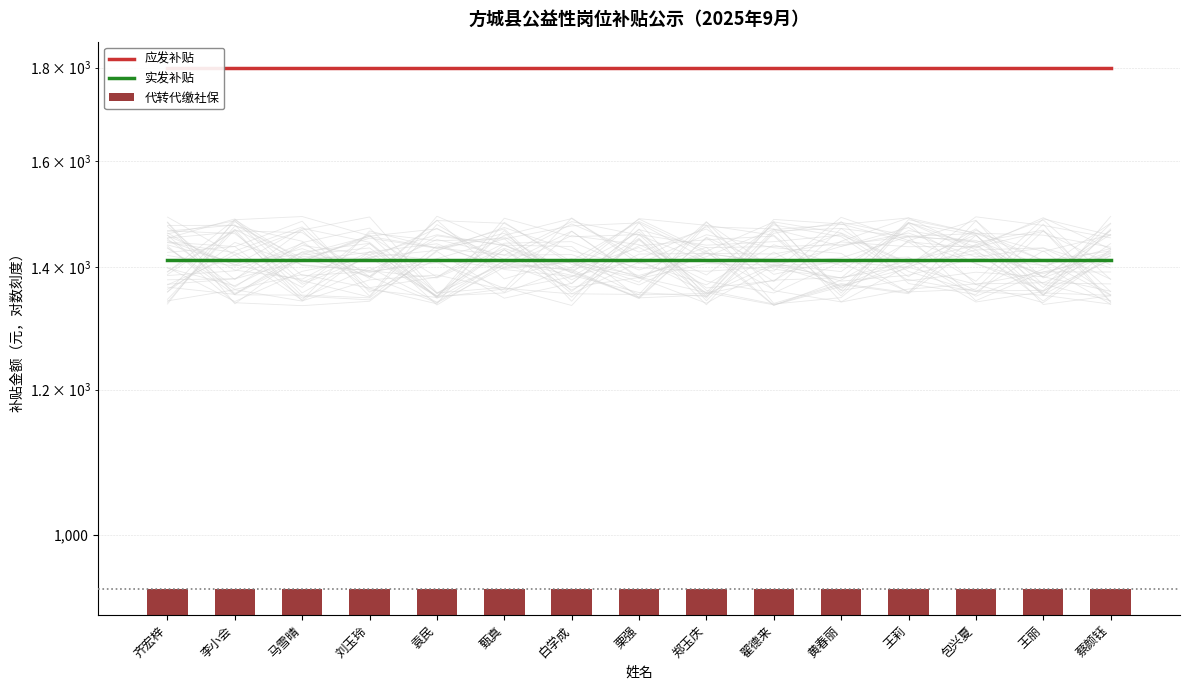

Between 马雪晴 and 黄春丽, which series saw the biggest shift?

应发补贴